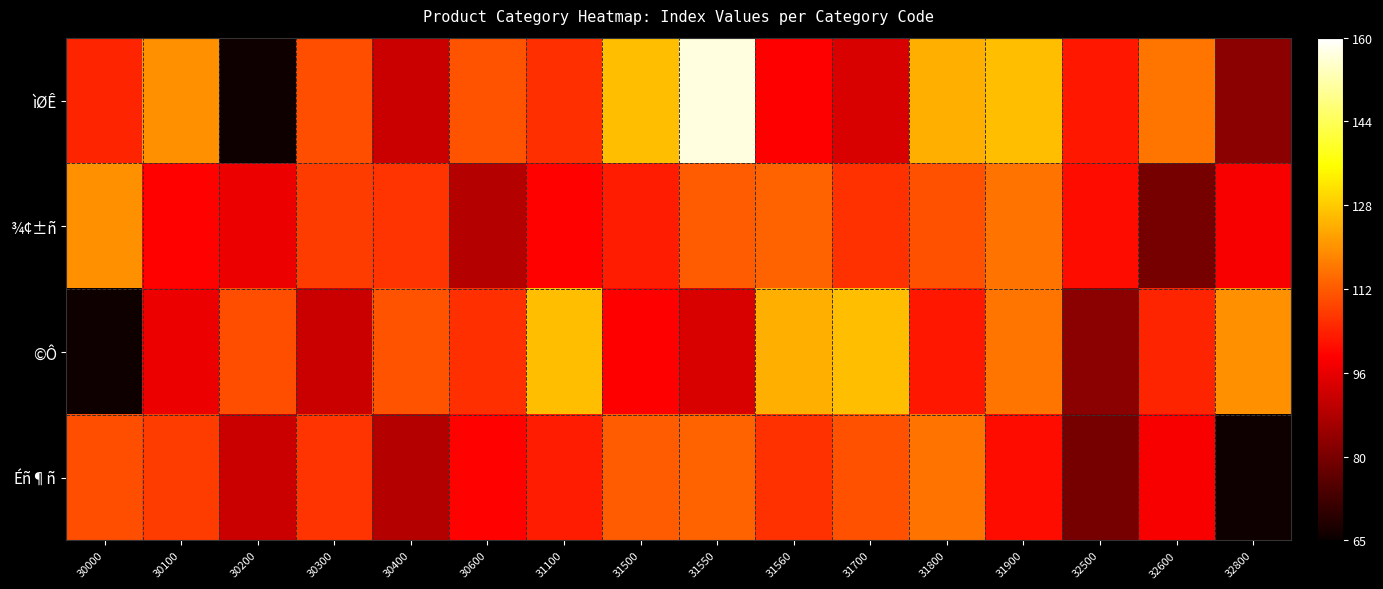

What is the spread (max minus min) of values at 30200?

45.0